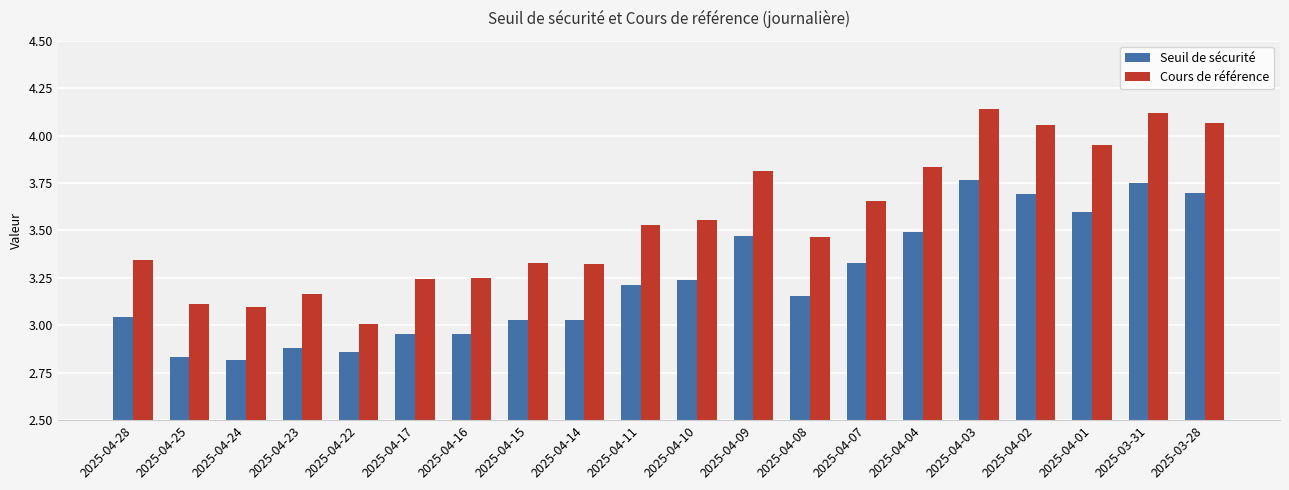

What is the spread (max minus min) of values at 2025-04-02?

0.4